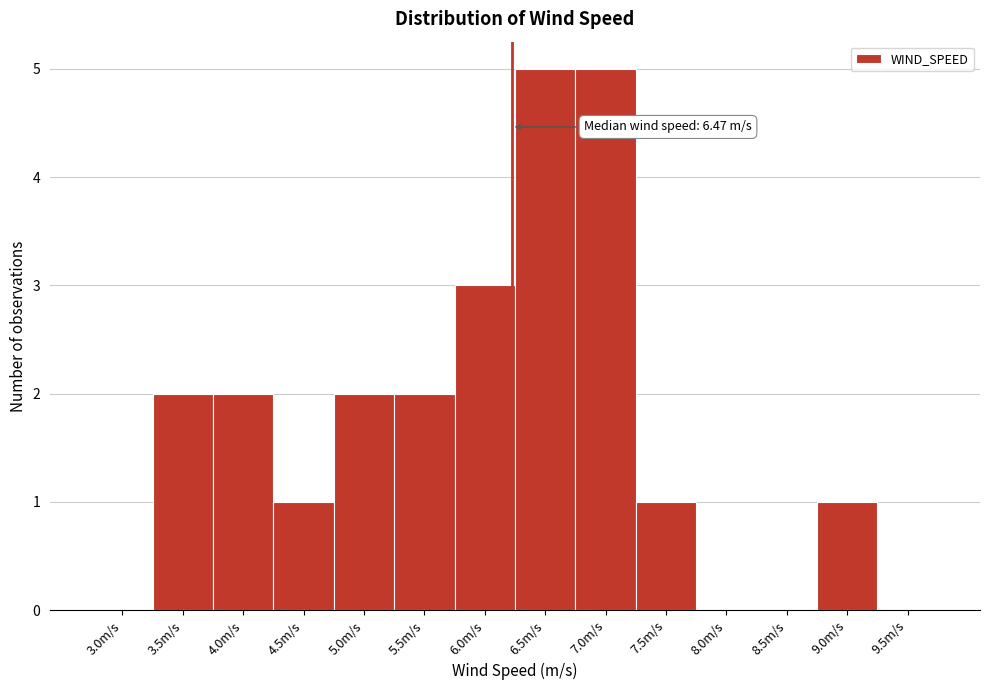

Reading left to right, what are all the values shown in this chart?

3.0m/s=0	3.5m/s=2	4.0m/s=2	4.5m/s=1	5.0m/s=2	5.5m/s=2	6.0m/s=3	6.5m/s=5	7.0m/s=5	7.5m/s=1	8.0m/s=0	8.5m/s=0	9.0m/s=1	9.5m/s=0